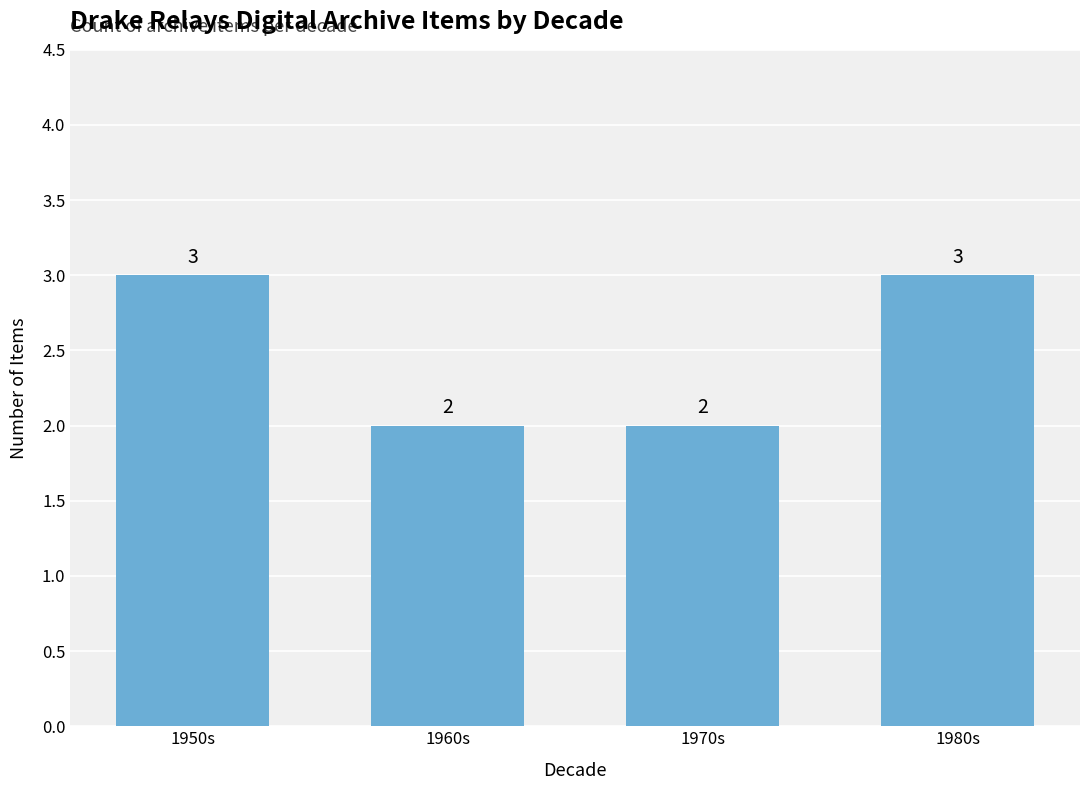

How many values are below 3?

2